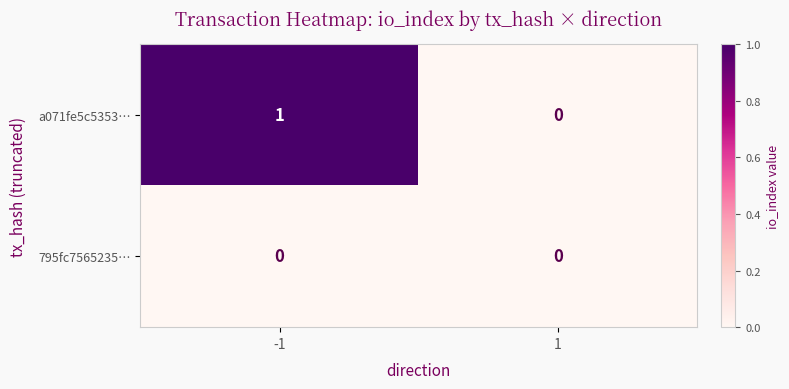

Reading left to right, extract all data points from this chart.

a071fe5c5353…: 1	0
795fc7565235…: 0	0